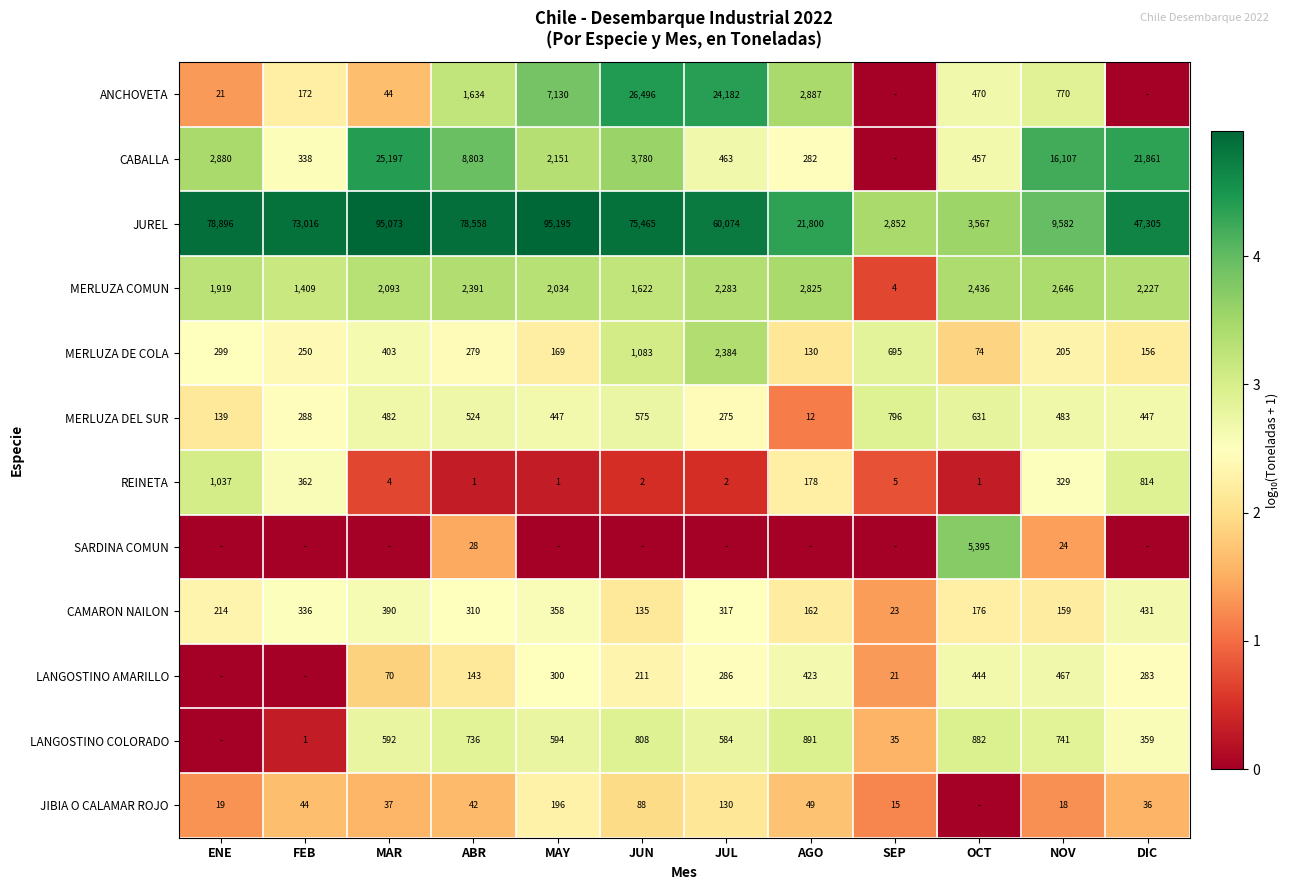

What is the difference between the maximum and minimum values in the MERLUZA DEL SUR series?

784